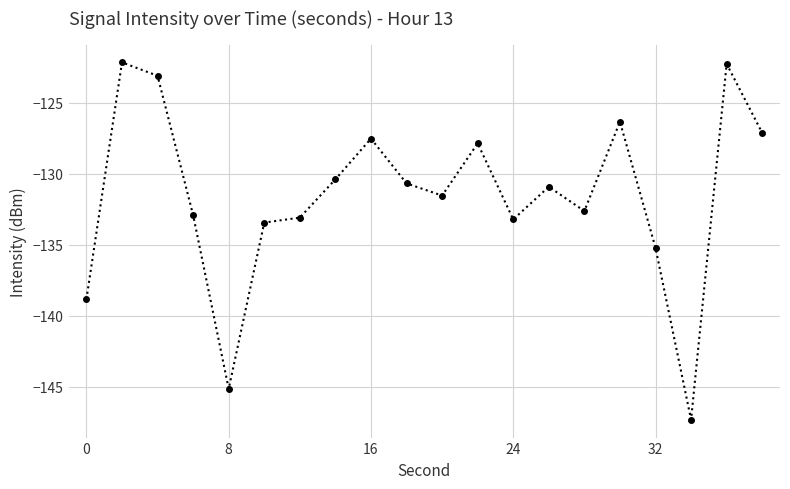

What is the smallest value displayed?

-147.3